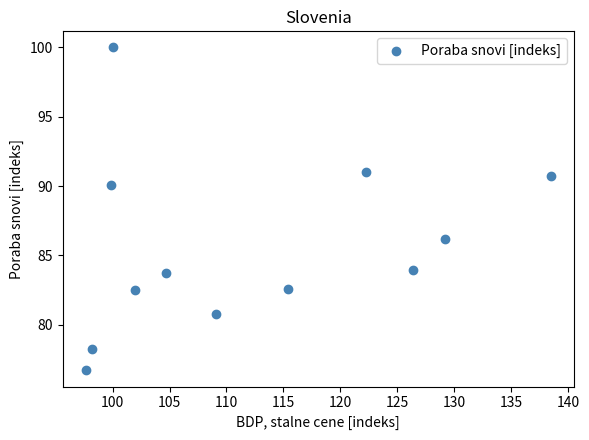

What is the range of Y values (max minus min)?

23.3